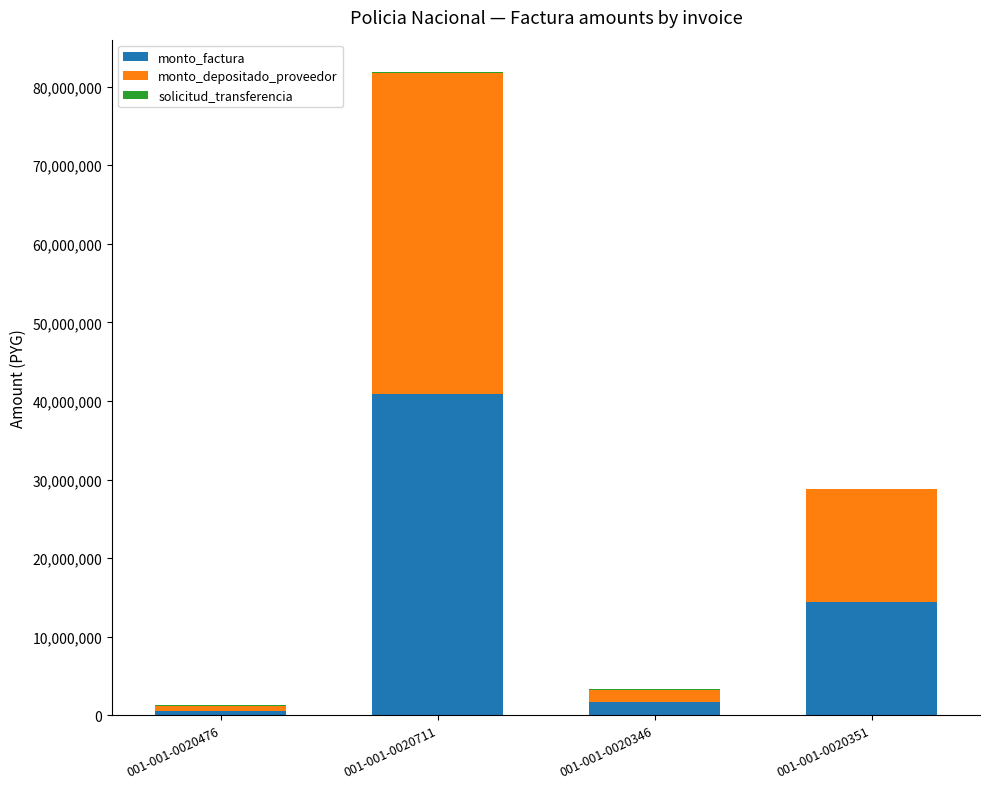

How many categories are shown in the chart?

4